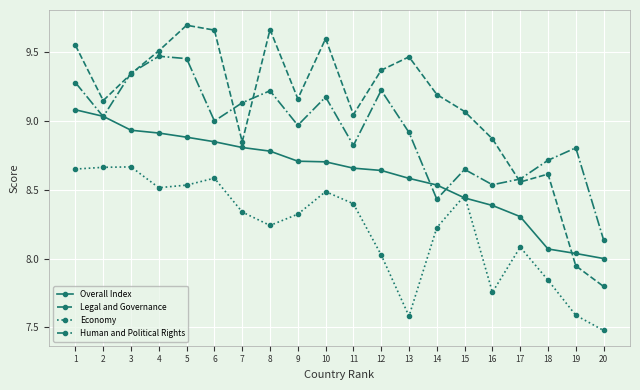

How many distinct data groups are displayed?

4